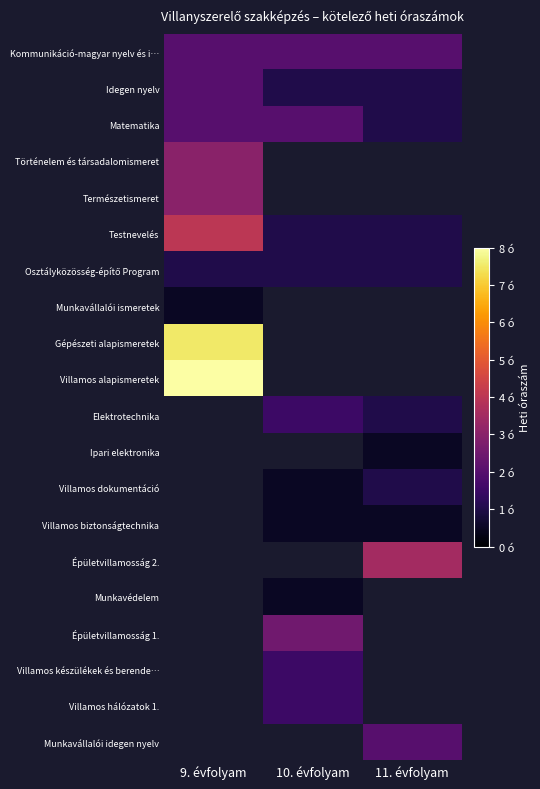

Between 11. évfolyam and 10. évfolyam, which is larger?

11. évfolyam